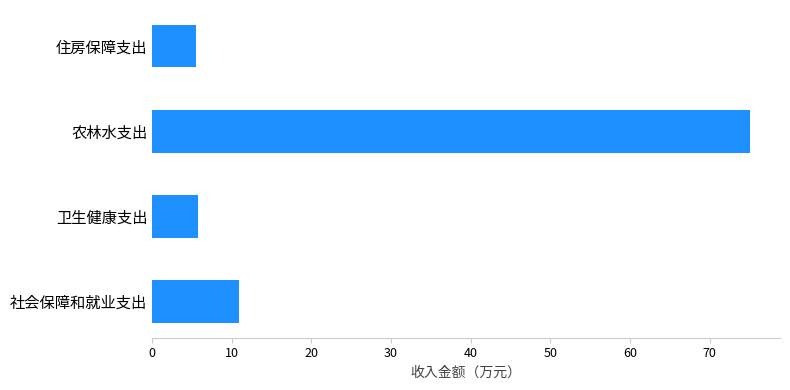

What is the approximate value at 农林水支出?

75.1